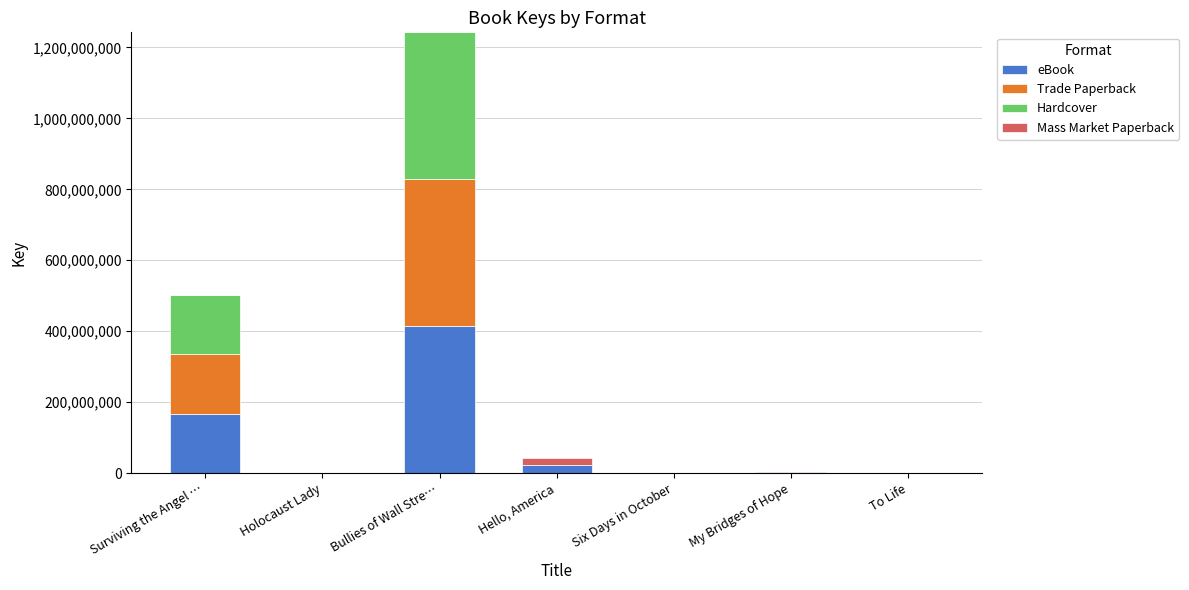

At which label does eBook reach its peak?

Bullies of Wall Stre…